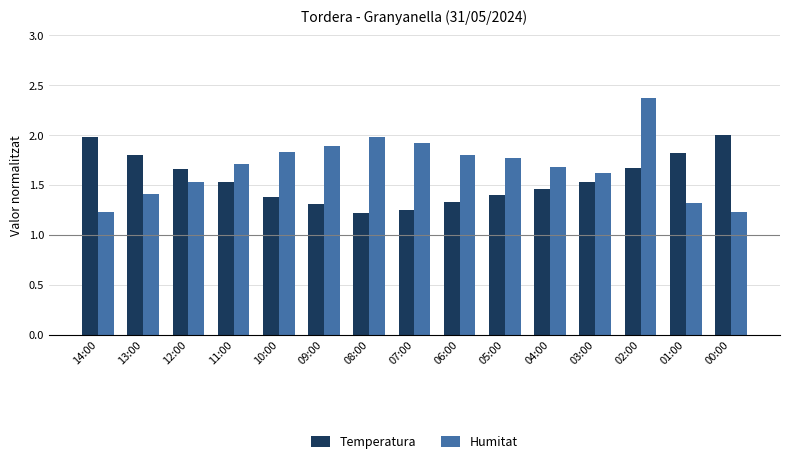

At which label does Humitat reach its peak?

02:00